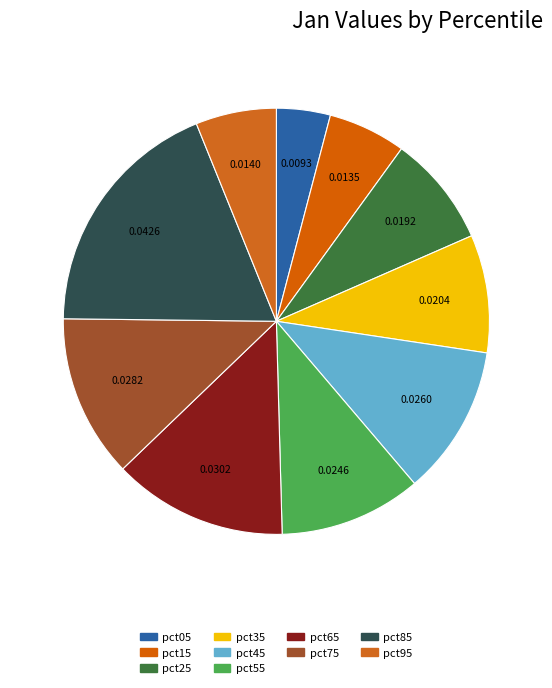

Is pct85 the majority of the pie?

No